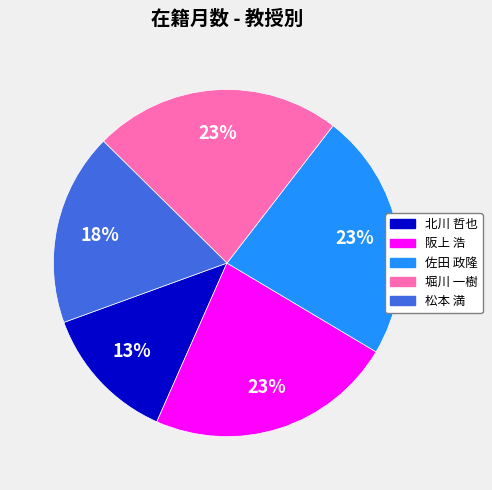

What is the ratio of the value at 佐田 政隆 to the value at 阪上 浩?

1.0